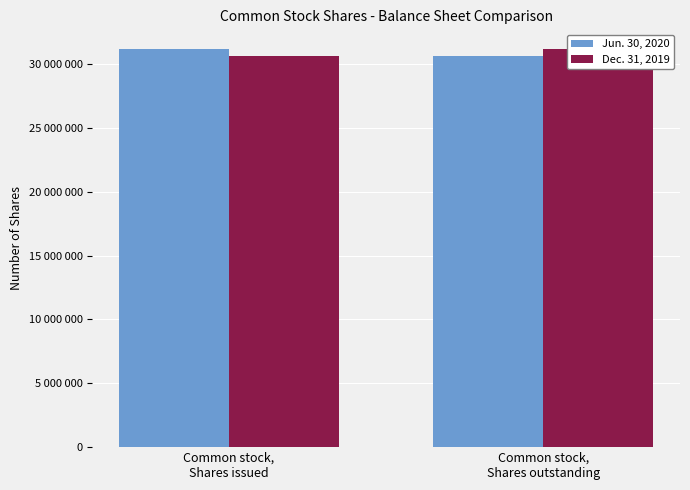

Between Common stock,
Shares issued and Common stock,
Shares outstanding, which is larger?

Common stock,
Shares issued